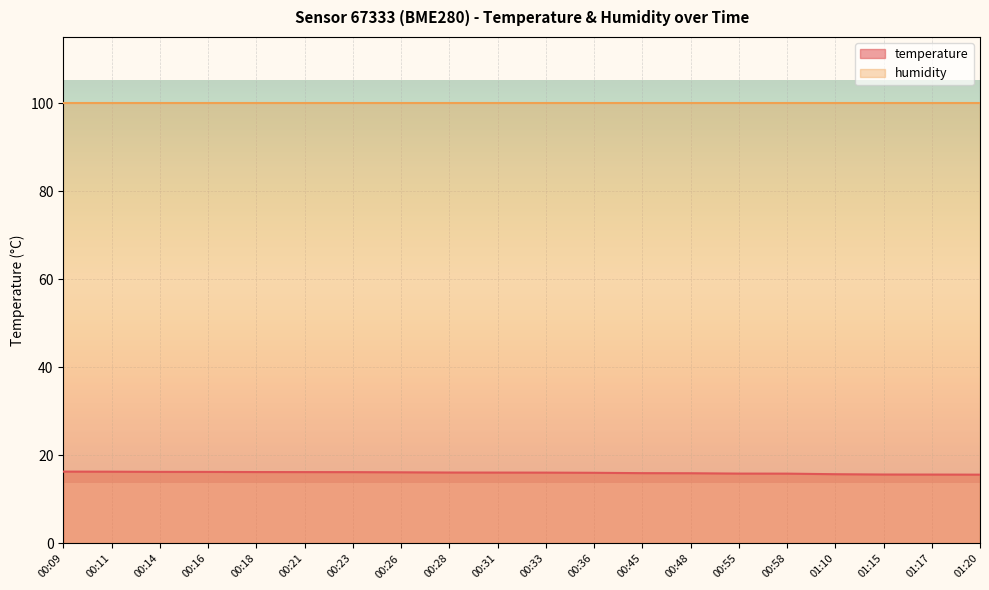

Which category has the highest value across all series?

00:09